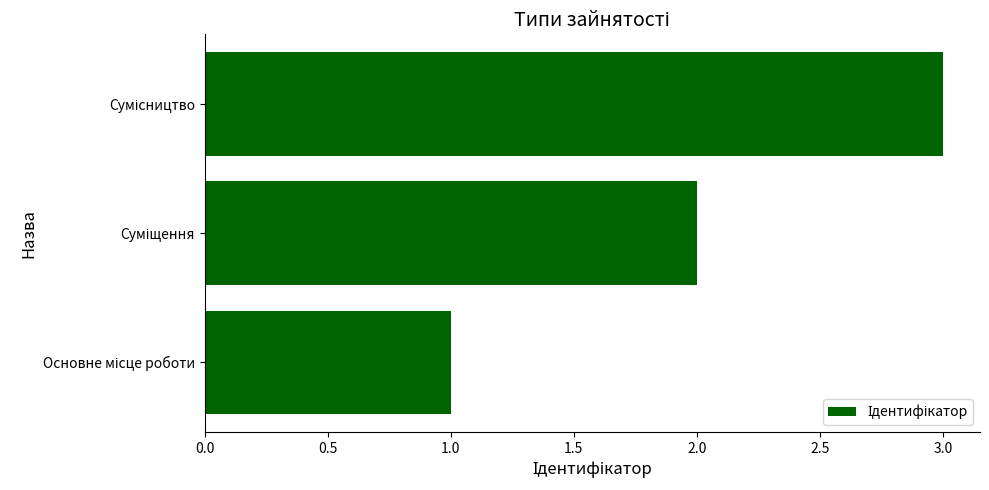

What is the sum of all values?

6